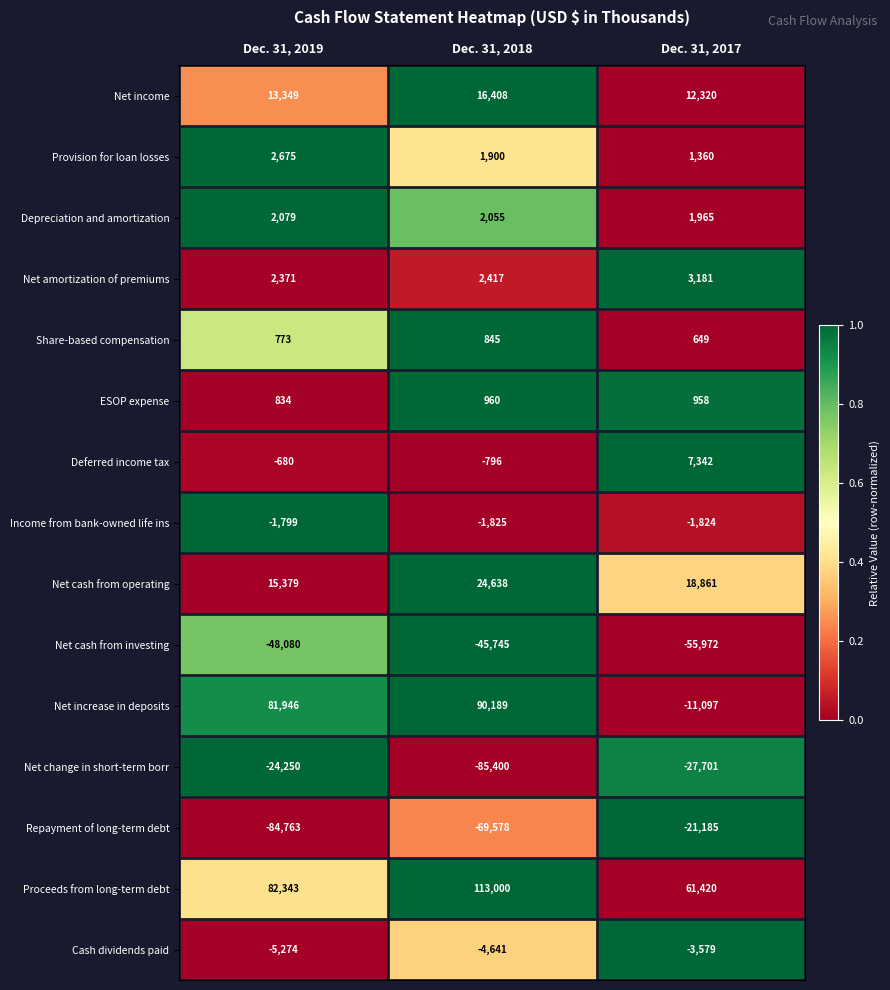

Which category has the highest value in the Provision for loan losses series?

Dec. 31, 2019